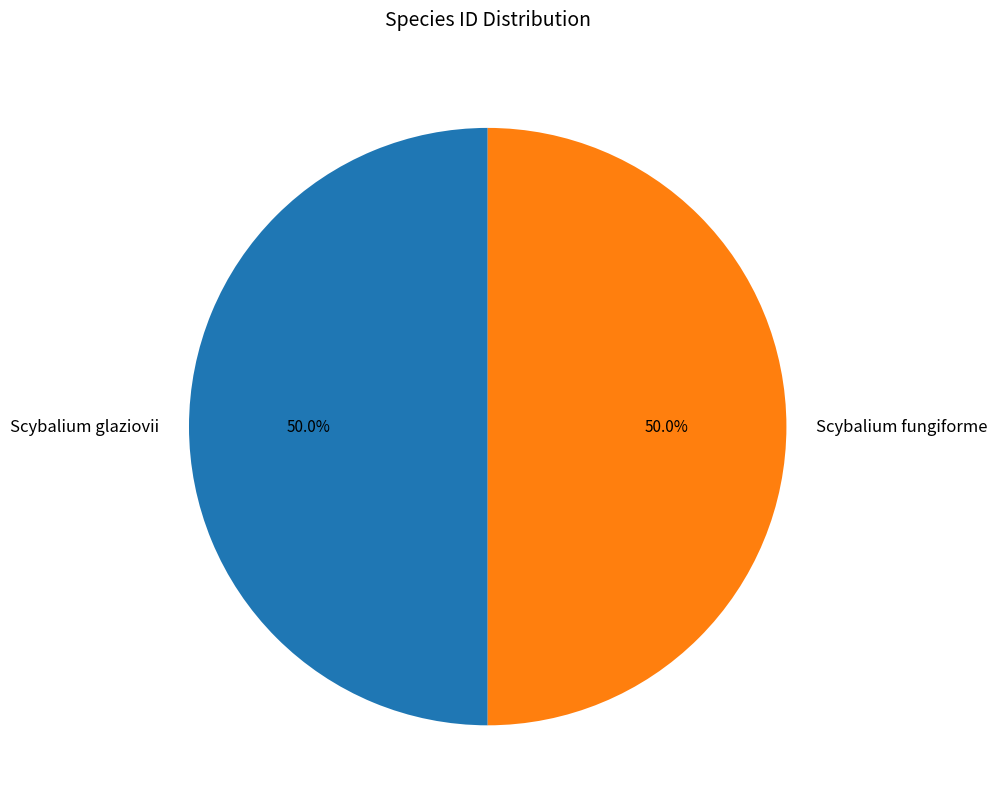

Is it true that Scybalium glaziovii is 58% of the pie?

False